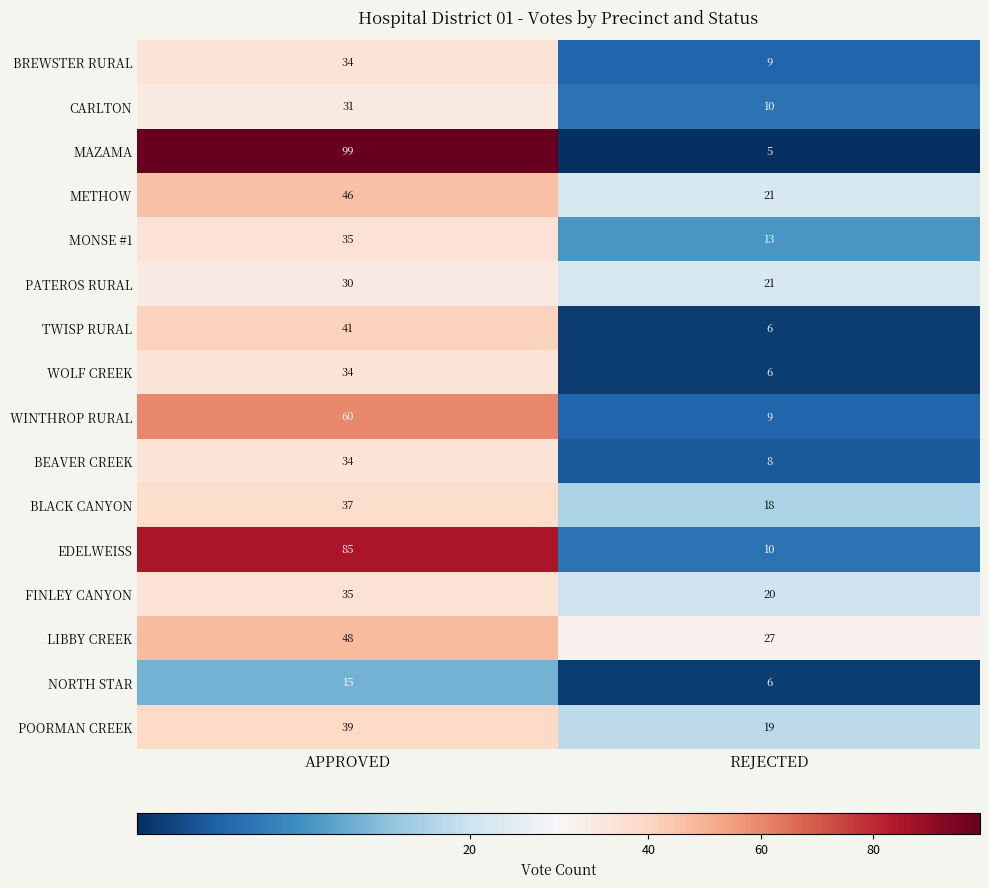

Which series has the largest total across all categories?

MAZAMA